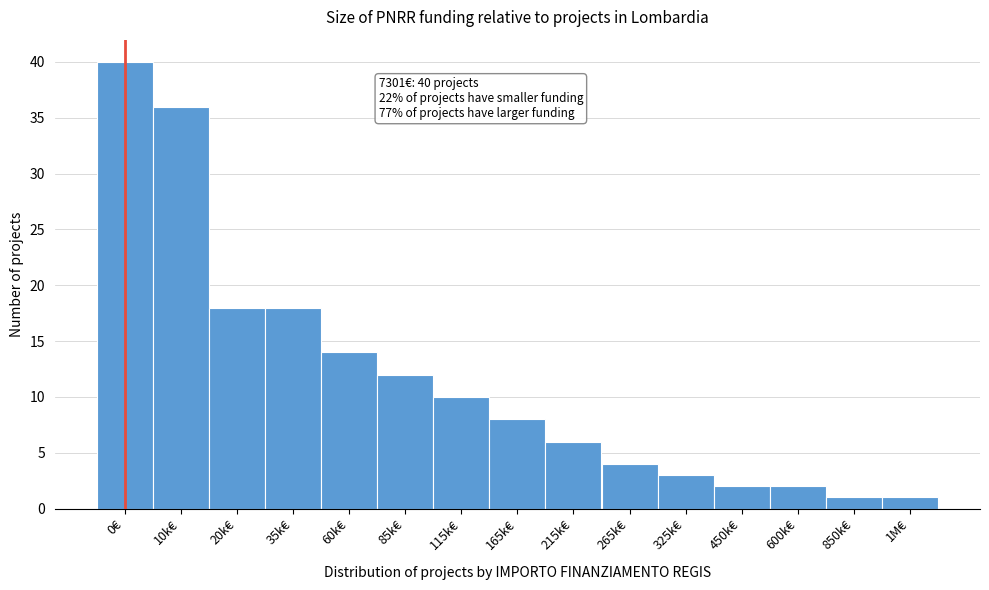

Reading left to right, list all the values displayed in this chart.

0€=40	10k€=36	20k€=18	35k€=18	60k€=14	85k€=12	115k€=10	165k€=8	215k€=6	265k€=4	325k€=3	450k€=2	600k€=2	850k€=1	1M€=1